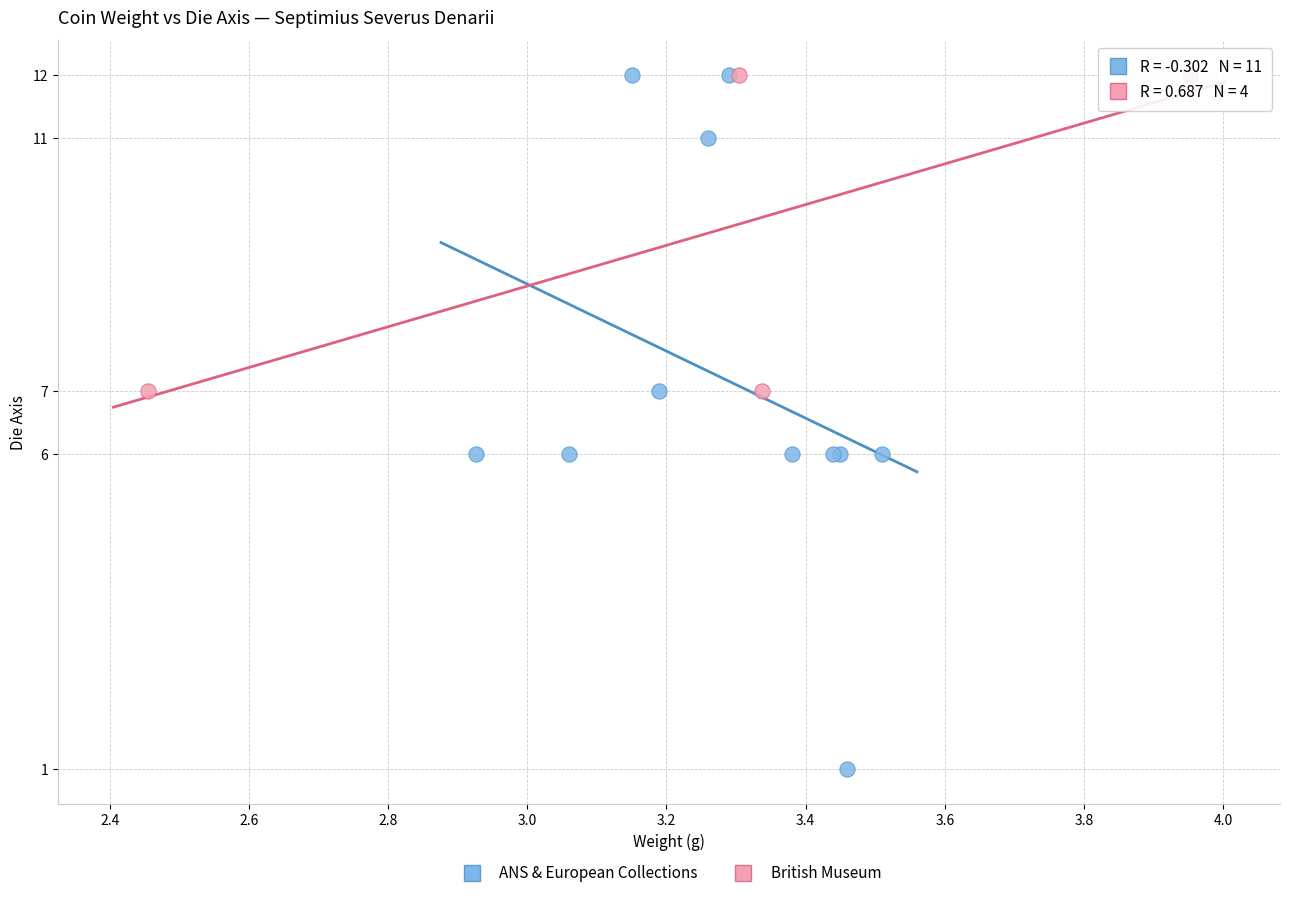

Which series reaches the minimum Y coordinate?

ANS & European Collections